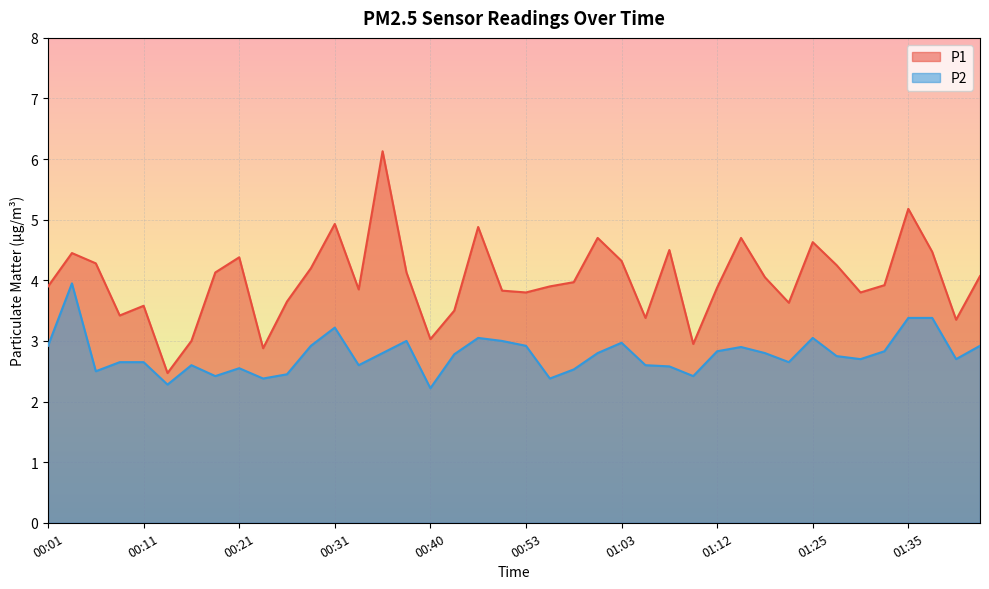

List the series in order of their overall mean, highest first.

P1, P2